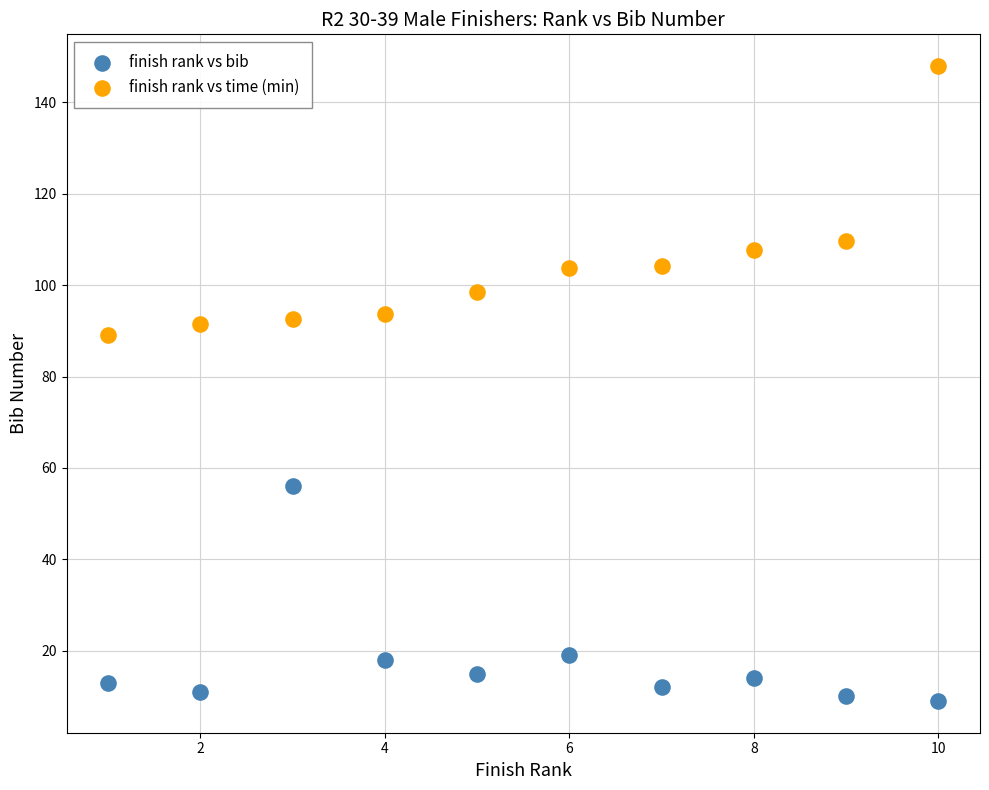

What are all the series names shown in the legend?

finish rank vs bib, finish rank vs time (min)